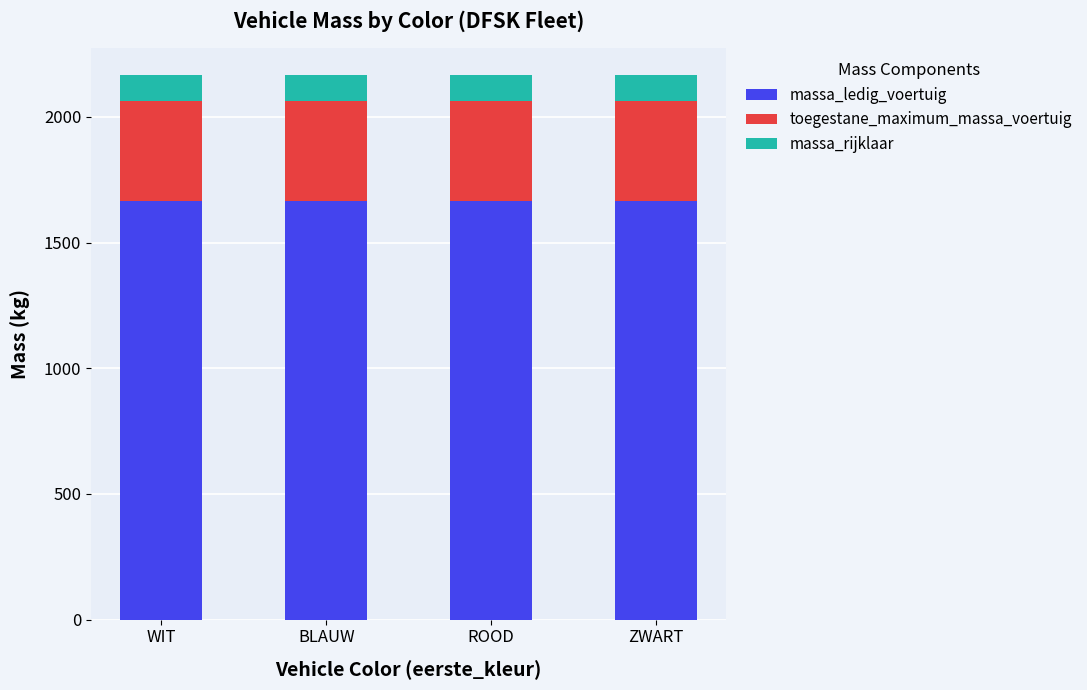

Does the chart contain stacked bars?

Yes